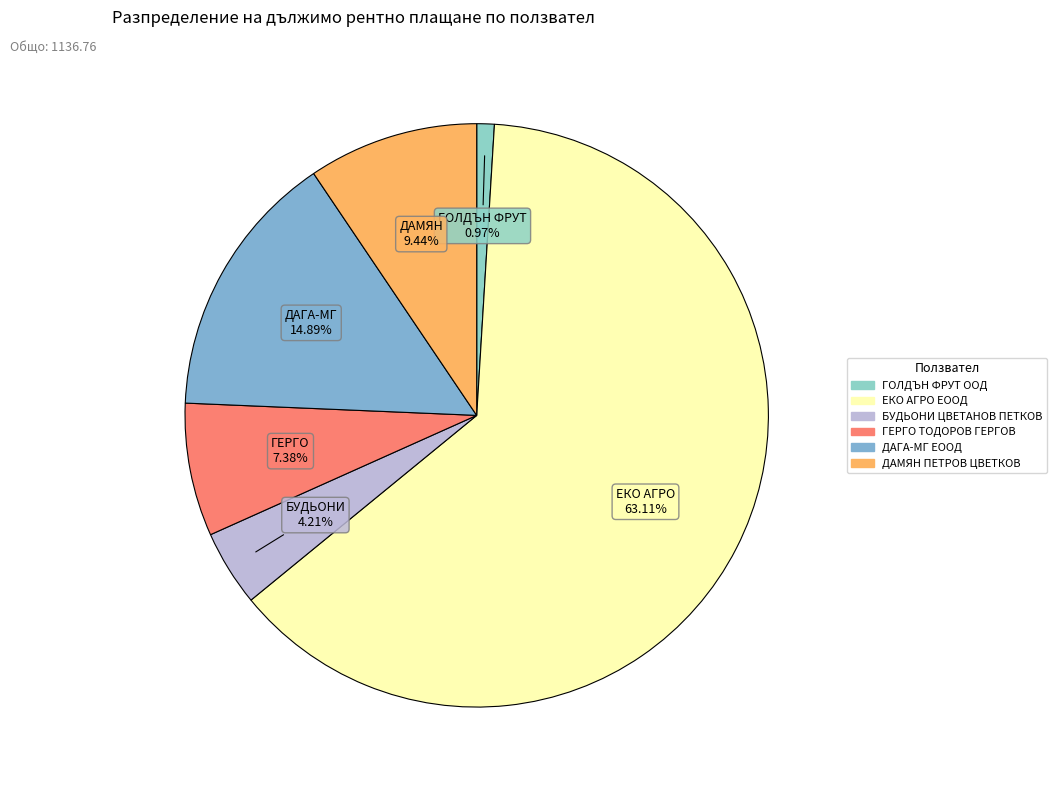

What percentage is the ДАМЯН ПЕТРОВ ЦВЕТКОВ slice, to the nearest percent?

9%